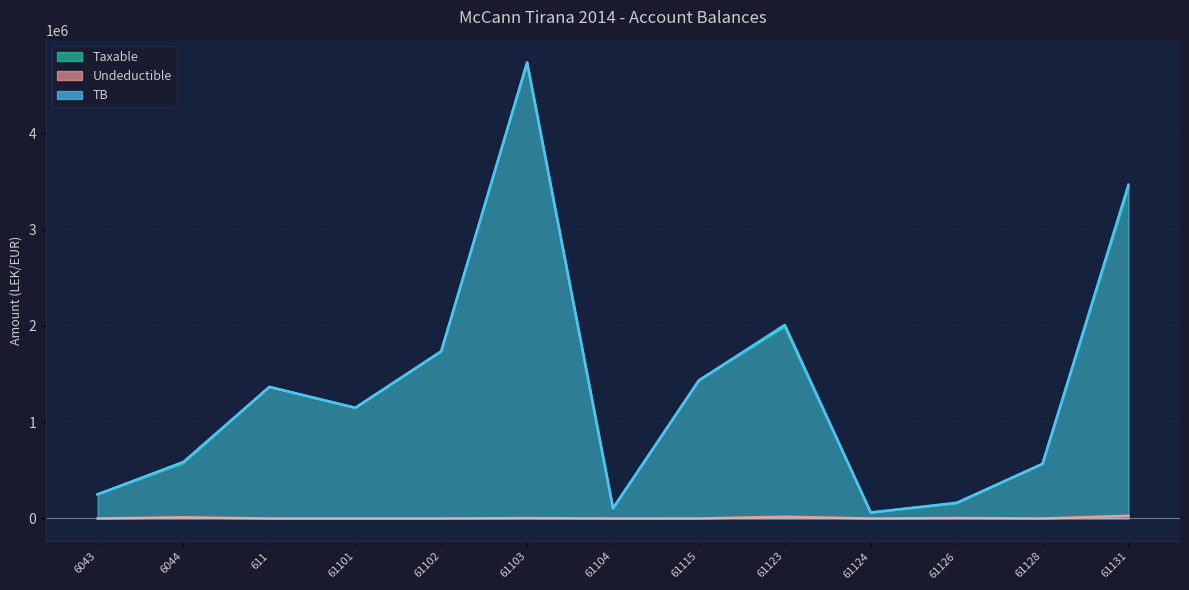

Which has a higher value, 61126 or 61128?

61128